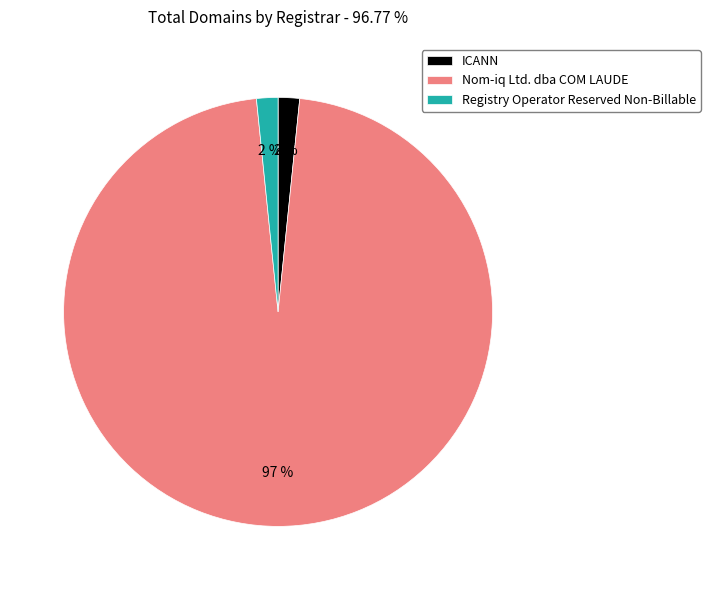

Is there a majority slice in this chart?

Yes